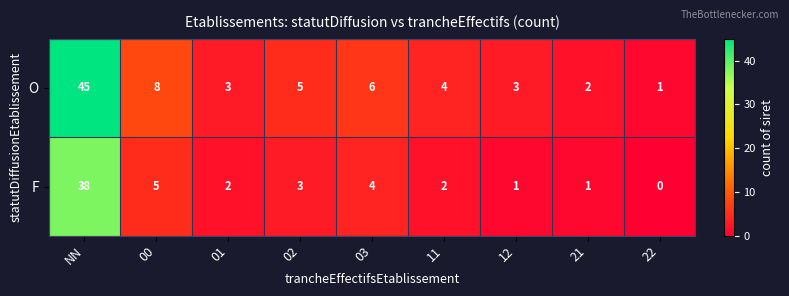

The F series shows 1 at 12. True or false?

True